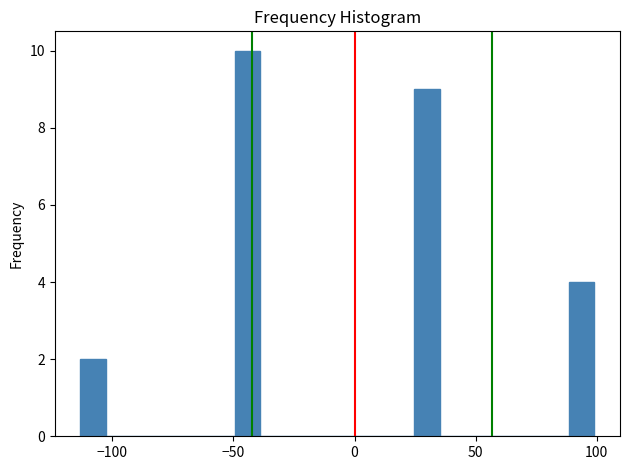

Around what value on the x-axis is the tallest bar? Give the approximate position of its centre, as read against the axis.

-45